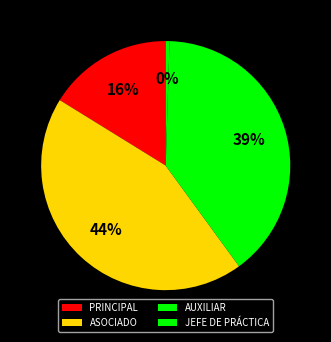

Count the number of slices in the pie.

4